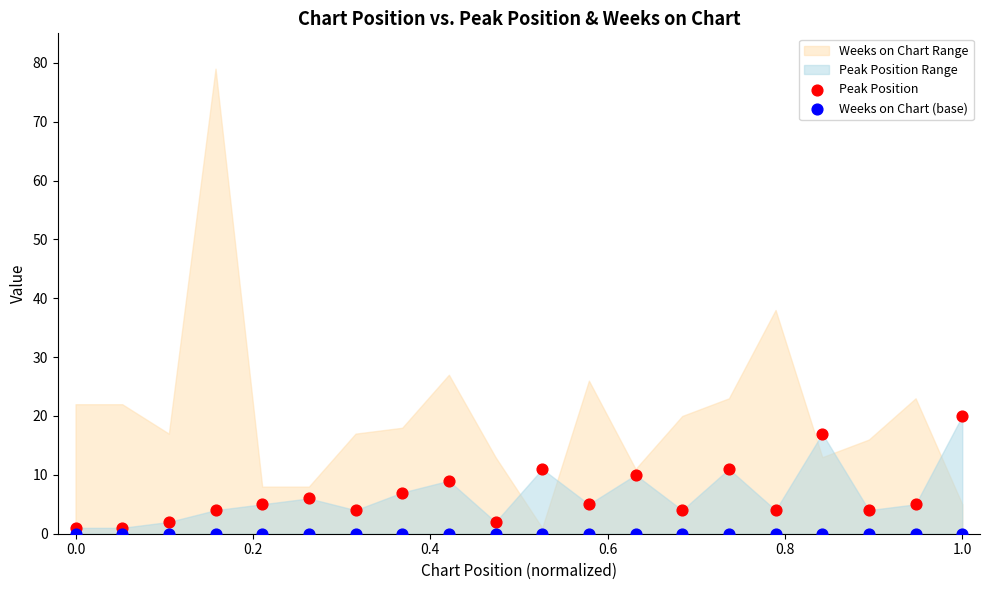

Which series reaches the maximum Y coordinate?

Peak Position